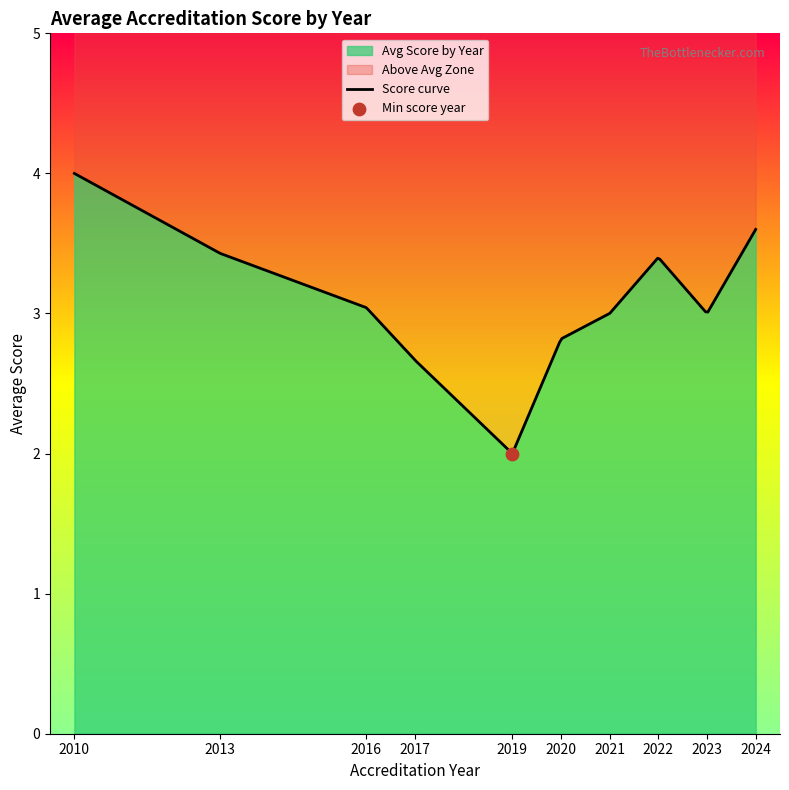

Between 2018 and 2013, which is larger?

2013